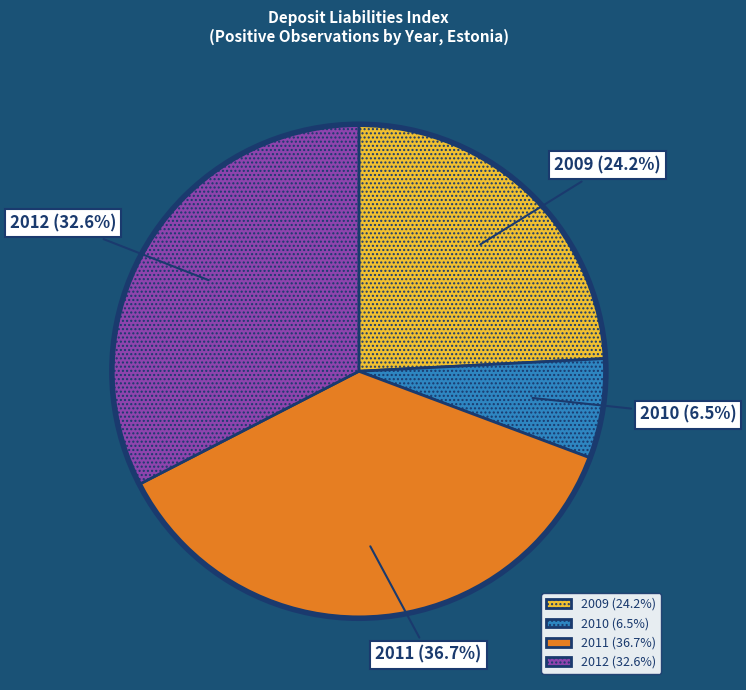

Combined, what portion of the pie is 2009 (24.2%) and 2011 (36.7%)?

60.9%